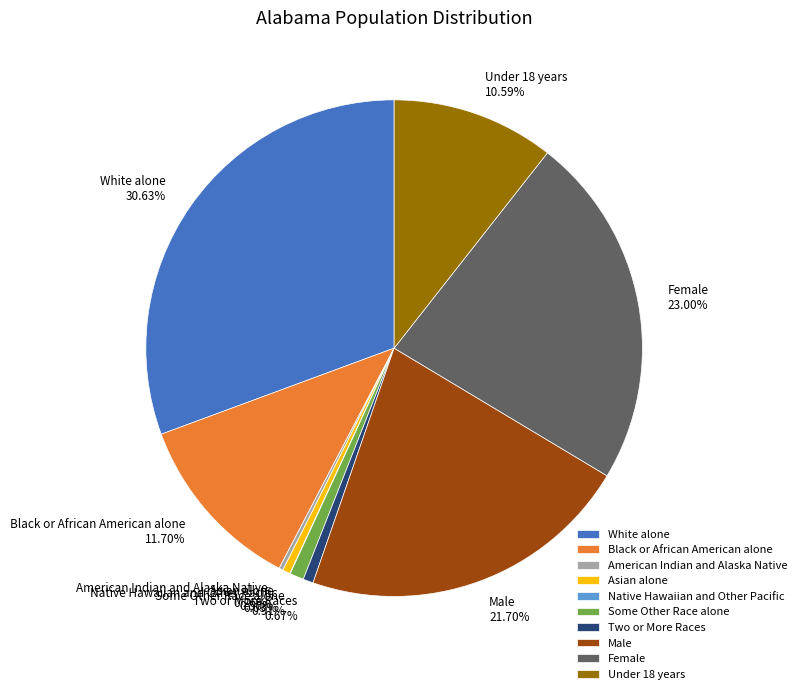

Does Male account for over 50% of the chart?

No